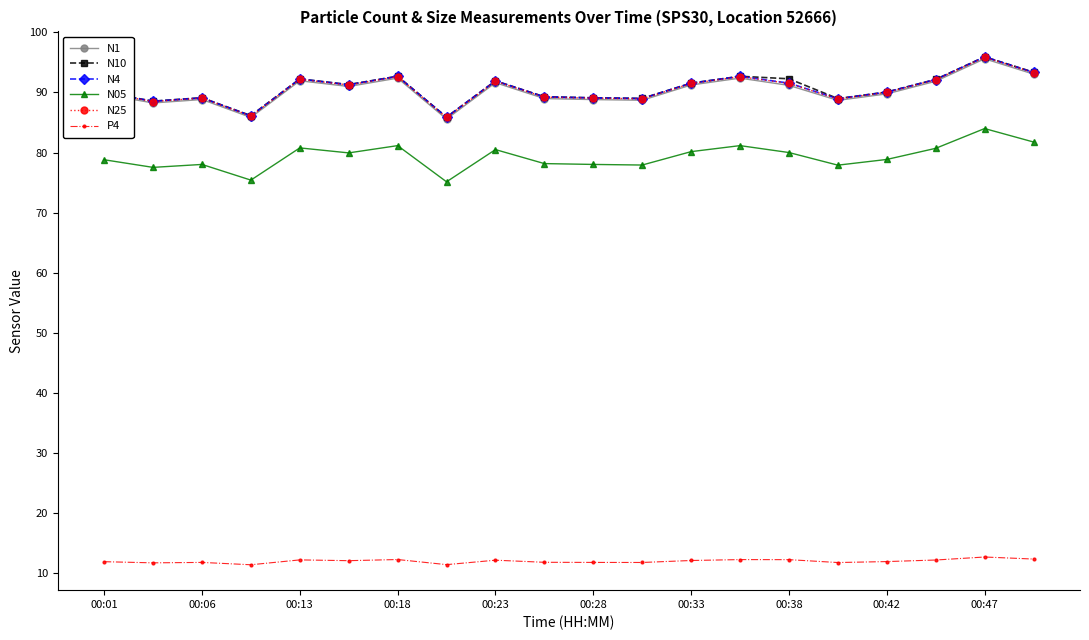

What is the maximum value for N25?

95.9